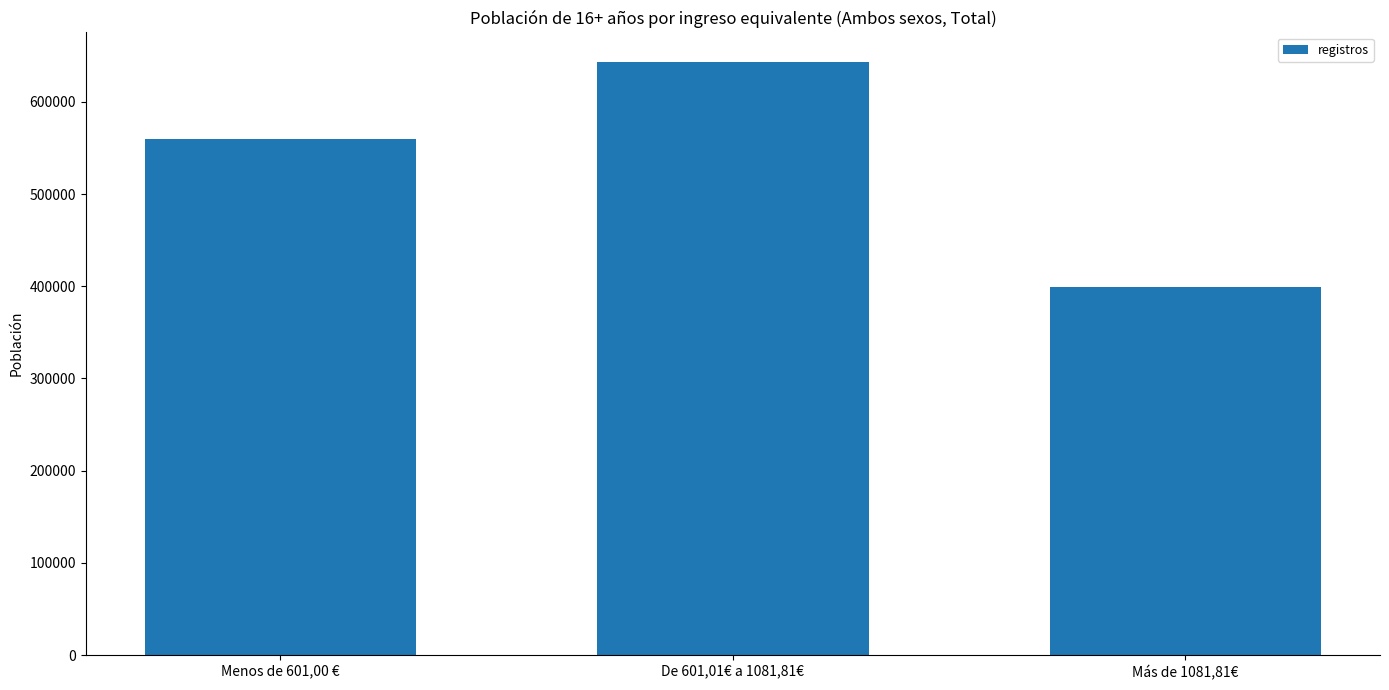

At which category does the chart reach its peak across all series?

De 601,01€ a 1081,81€